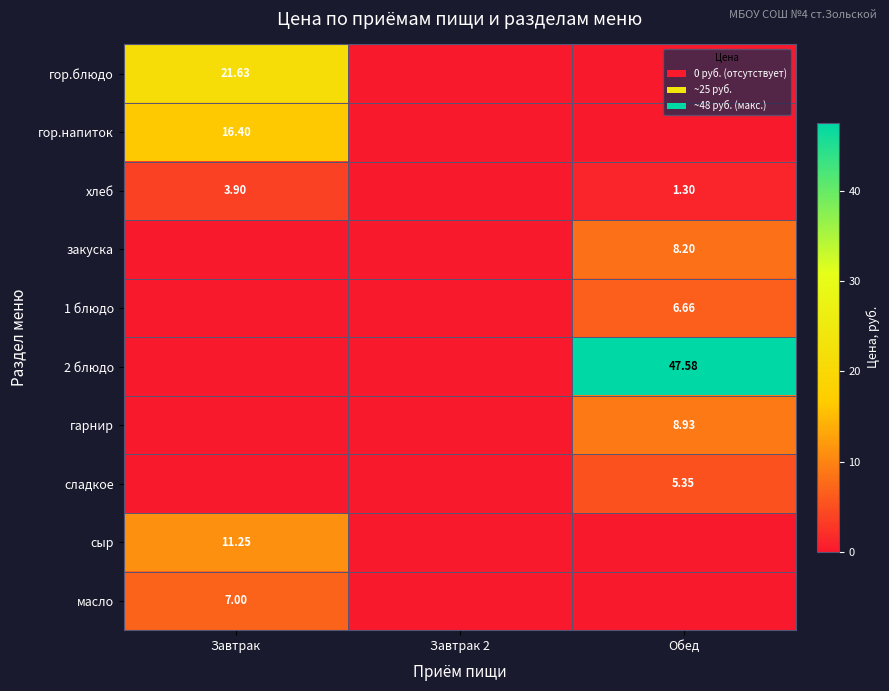

Is the value of 1 блюдо at Обед greater than the value of сыр at Завтрак 2?

Yes